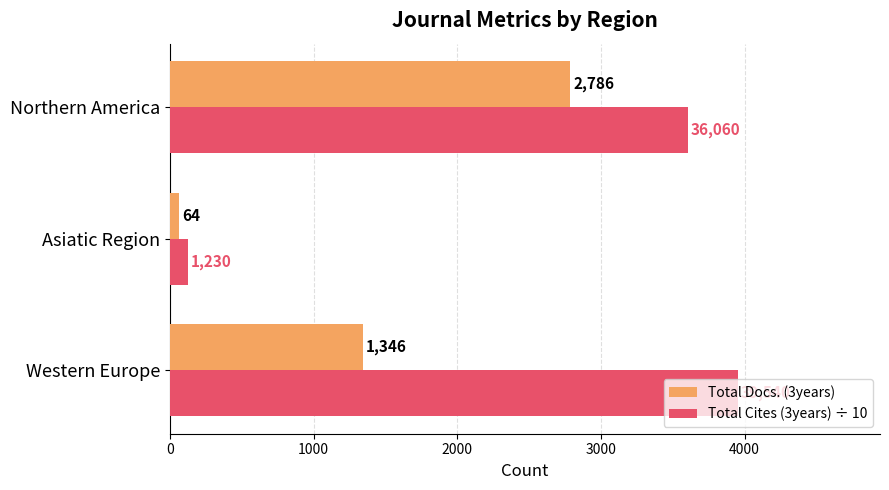

What is the lowest value of the Total Cites (3years) ÷ 10 series?

123